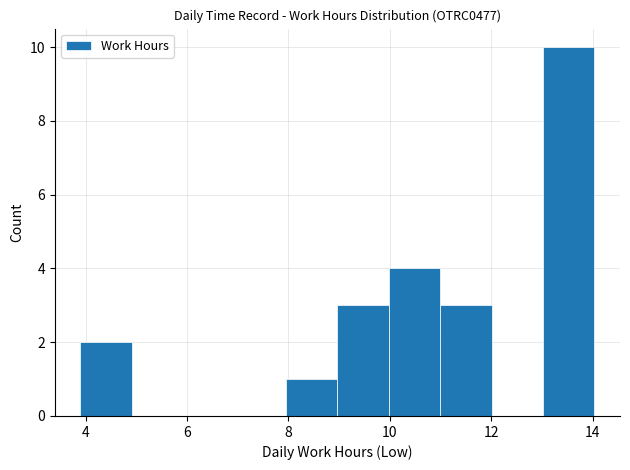

What is the height of the bar covering 9 to 10 on the x-axis? Neither the bar edges nor the heights are printed on the chart, so give them approximately, as read against the axes.

3